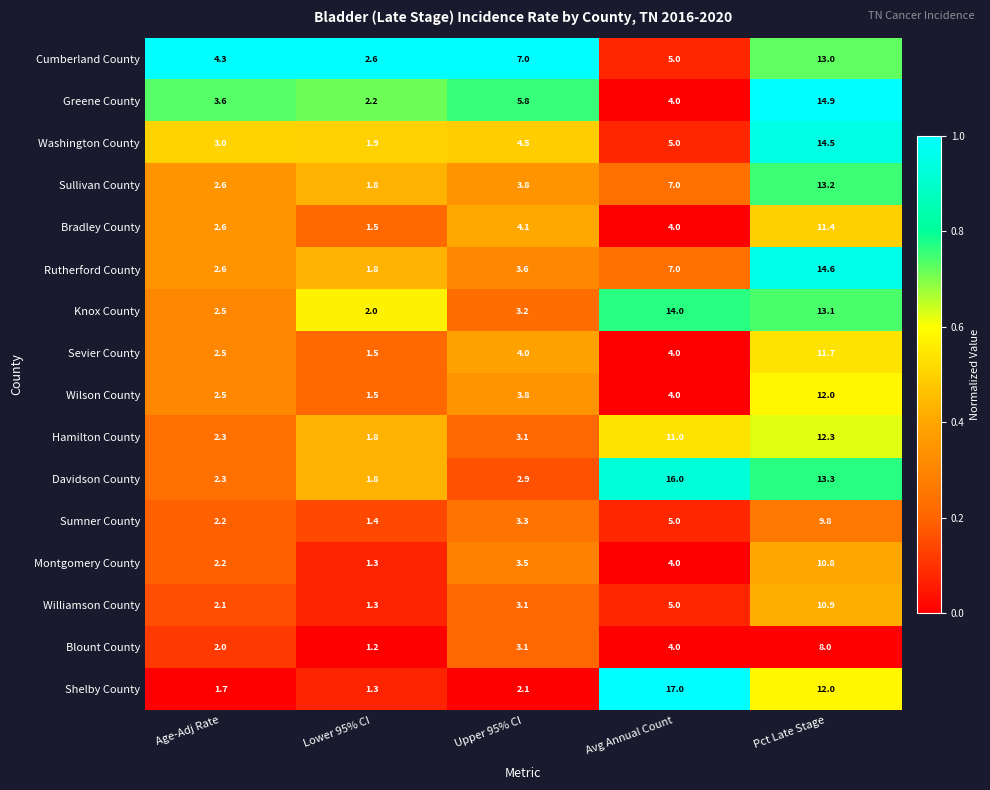

Which series changed the most between Age-Adj Rate and Avg Annual Count?

Shelby County